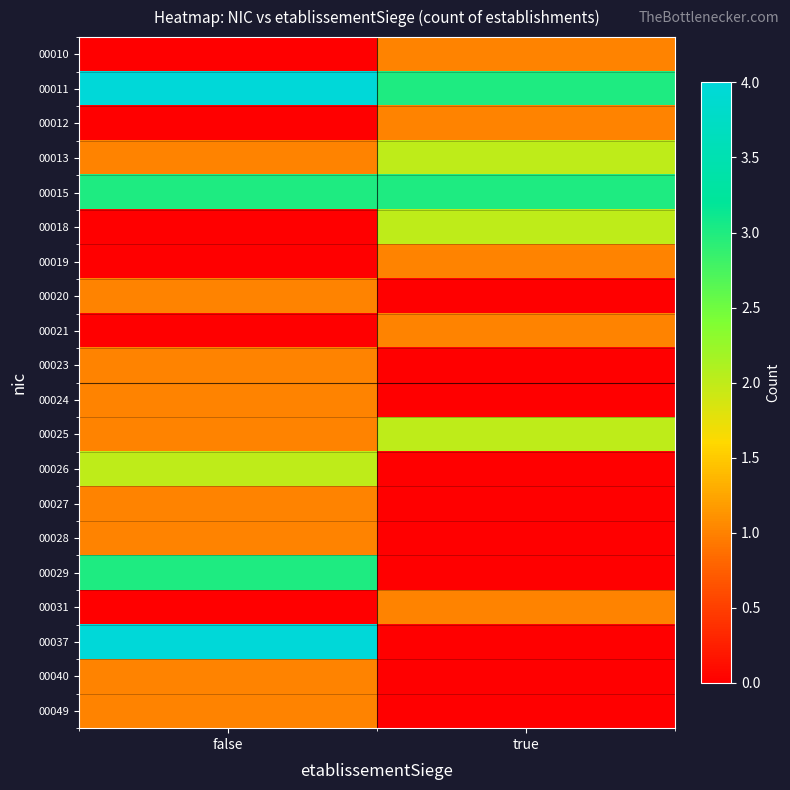

What is the spread (max minus min) of values at false?

4